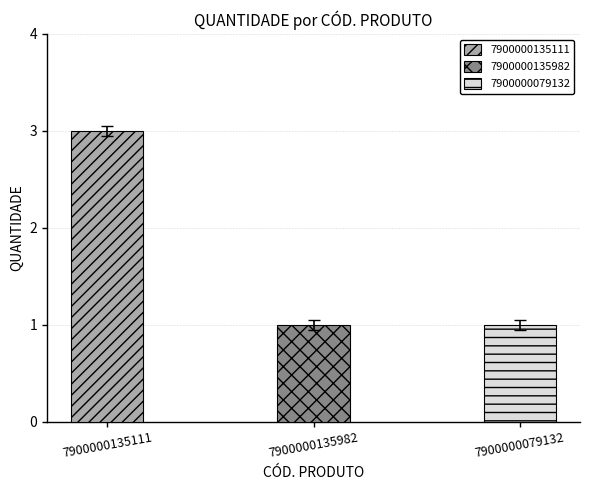

Reading left to right, transcribe all the data shown in this chart.

3	1	1